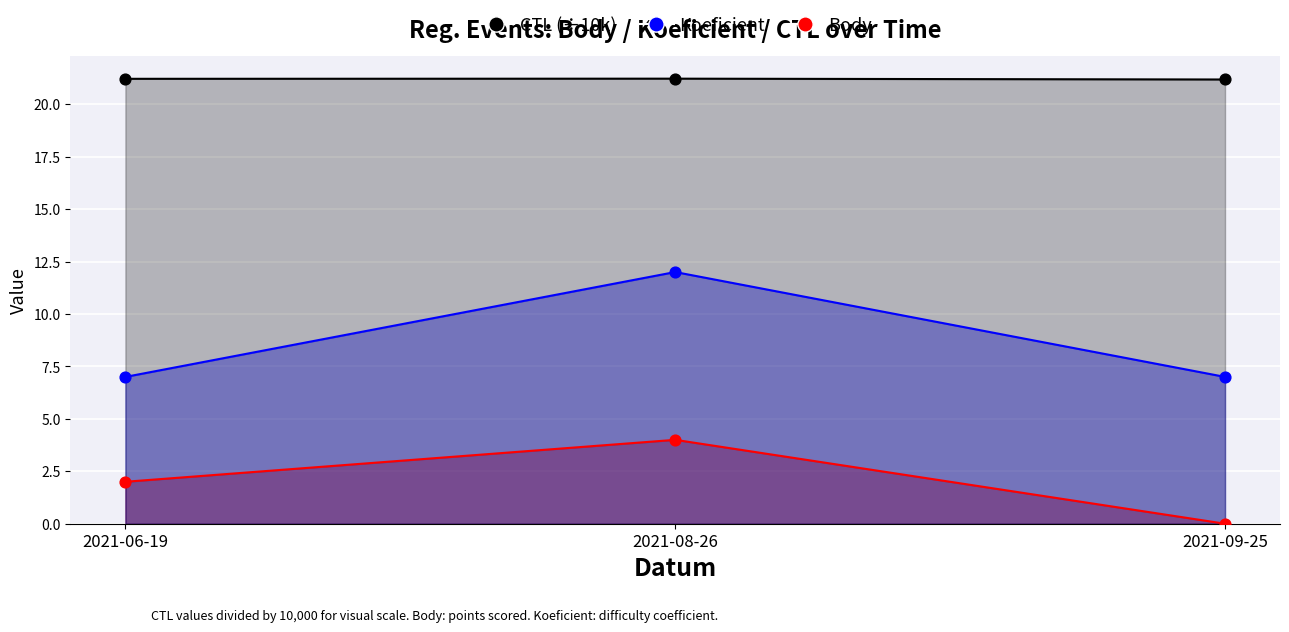

Which series has the largest total across all categories?

CTL